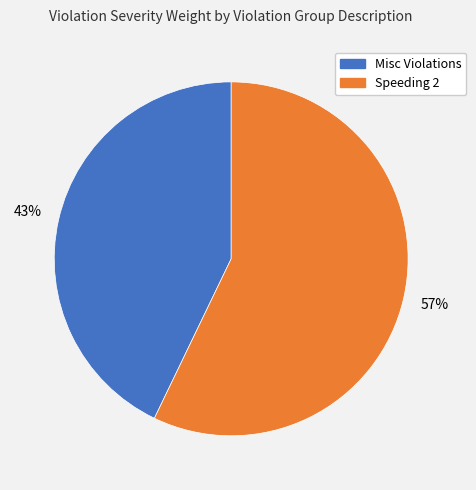

To the nearest percent, what portion does Speeding 2 represent?

57%